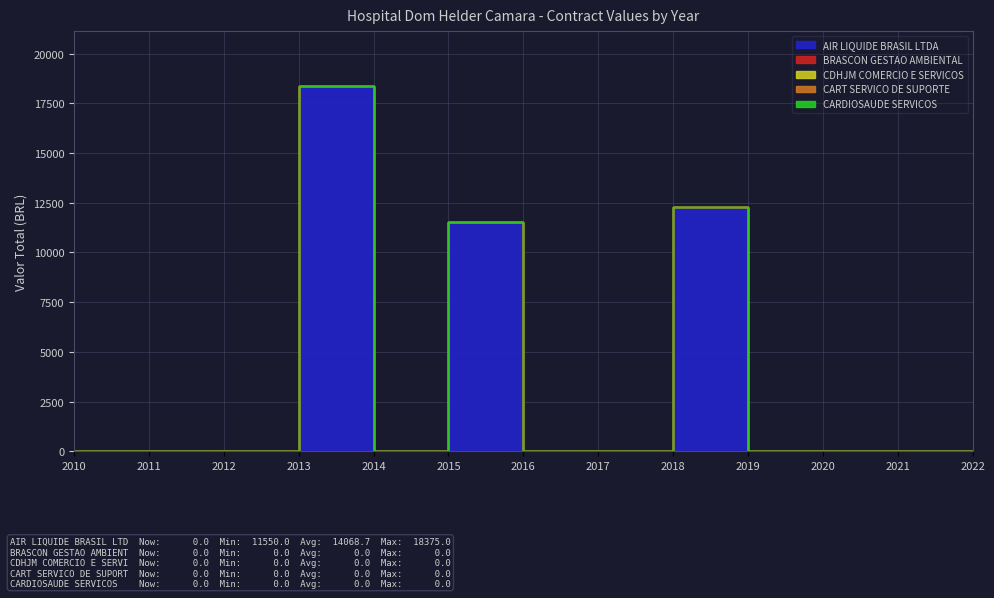

Reading left to right, transcribe all the data shown in this chart.

AIR LIQUIDE BRASIL LTDA: 2010=0.0	2011=0.0	2012=0.0	2013=18375.0	2014=0.0	2015=11550.0	2016=0.0	2017=0.0	2018=12281.1	2019=0.0	2020=0.0	2021=0.0	2022=0.0
BRASCON GESTAO AMBIENTAL: 2010=0.0	2011=0.0	2012=0.0	2013=0.0	2014=0.0	2015=0.0	2016=0.0	2017=0.0	2018=0.0	2019=0.0	2020=0.0	2021=0.0	2022=0.0
CDHJM COMERCIO E SERVICOS: 2010=0.0	2011=0.0	2012=0.0	2013=0.0	2014=0.0	2015=0.0	2016=0.0	2017=0.0	2018=0.0	2019=0.0	2020=0.0	2021=0.0	2022=0.0
CART SERVICO DE SUPORTE: 2010=0.0	2011=0.0	2012=0.0	2013=0.0	2014=0.0	2015=0.0	2016=0.0	2017=0.0	2018=0.0	2019=0.0	2020=0.0	2021=0.0	2022=0.0
CARDIOSAUDE SERVICOS: 2010=0.0	2011=0.0	2012=0.0	2013=0.0	2014=0.0	2015=0.0	2016=0.0	2017=0.0	2018=0.0	2019=0.0	2020=0.0	2021=0.0	2022=0.0